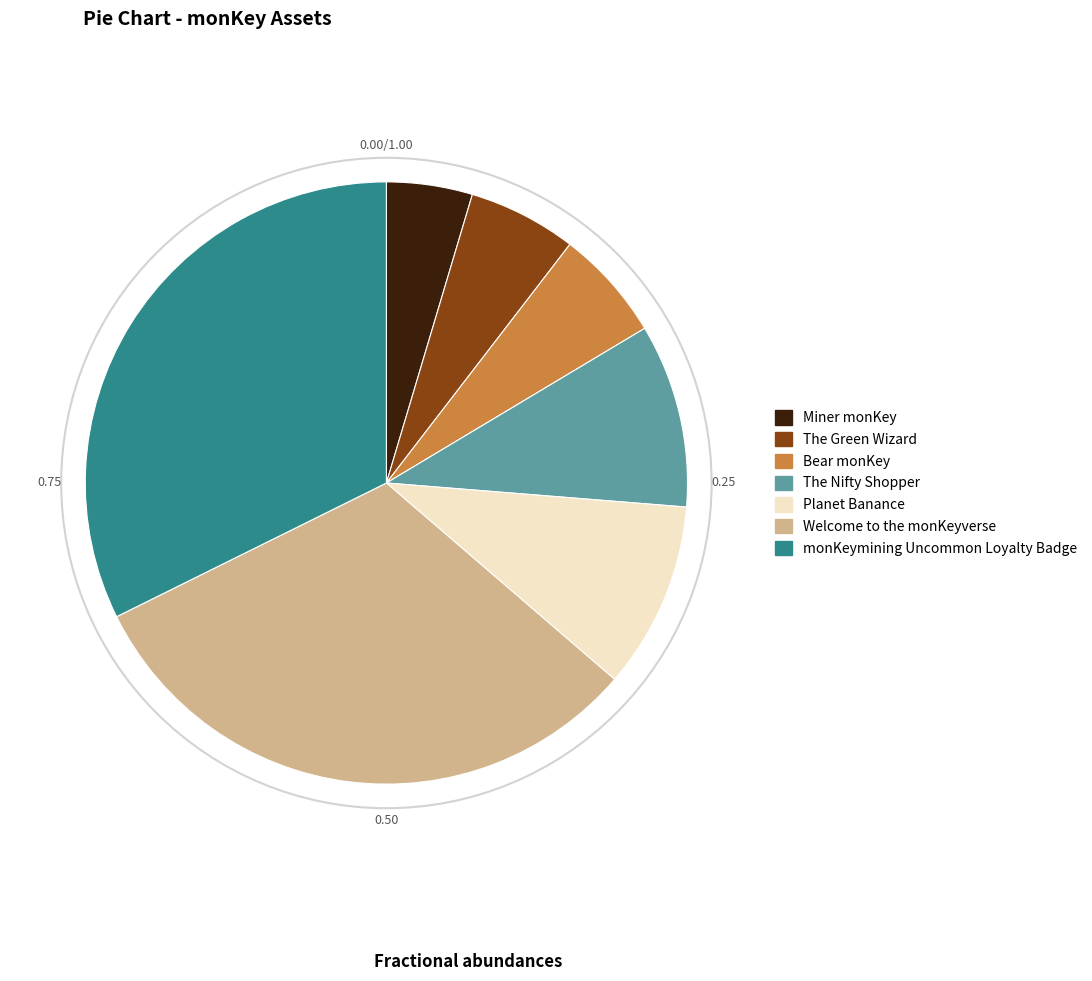

What is the largest slice in the pie chart?

monKeymining Uncommon Loyalty Badge